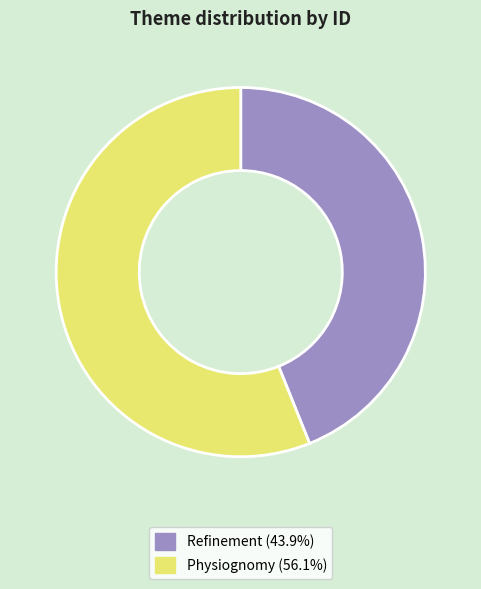

The Refinement slice represents 44% of the pie. True or false?

True